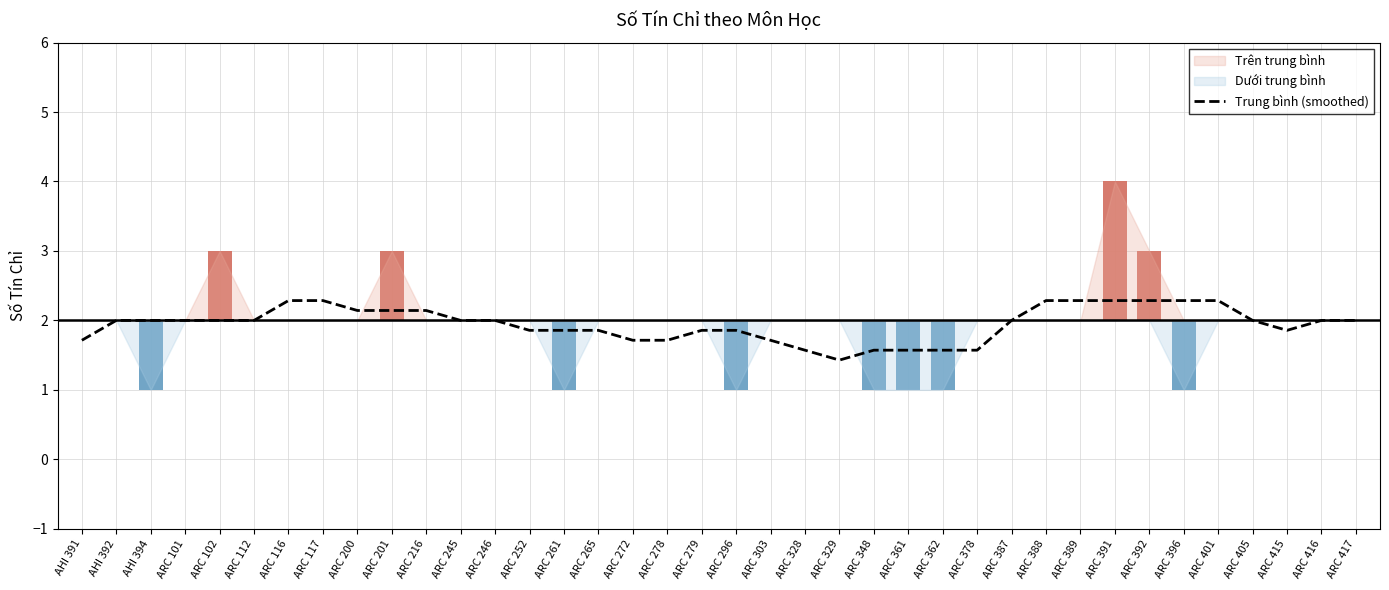

Which category has the lowest value in the Trung bình (smoothed) series?

ARC 329